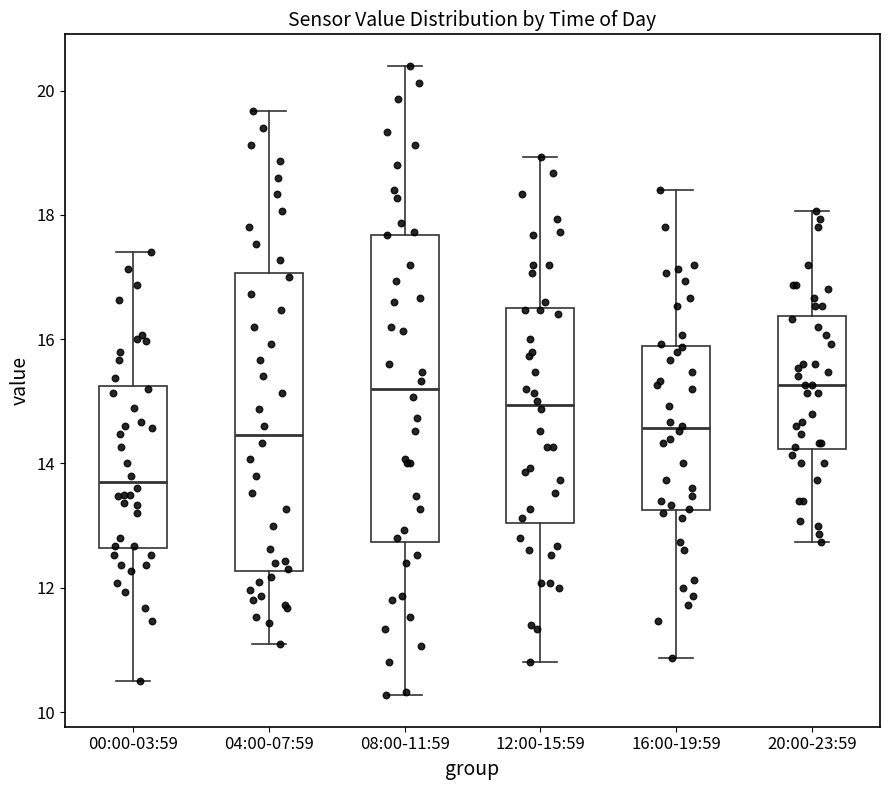

Reading left to right, read every box against the y-axis: the position of its median line, the range the box covers, and the ends of its whiskers. The values are not printed on the chart, so give them approximately, as read against the axis.

00:00-03:59: median 13.8, box 12.6 to 15.2, whiskers 10.6 to 17.4
04:00-07:59: median 14.4, box 12.2 to 17.0, whiskers 11.2 to 19.6
08:00-11:59: median 15.2, box 12.8 to 17.6, whiskers 10.2 to 20.4
12:00-15:59: median 15.0, box 13.0 to 16.6, whiskers 10.8 to 19.0
16:00-19:59: median 14.6, box 13.2 to 15.8, whiskers 10.8 to 18.4
20:00-23:59: median 15.2, box 14.2 to 16.4, whiskers 12.8 to 18.0